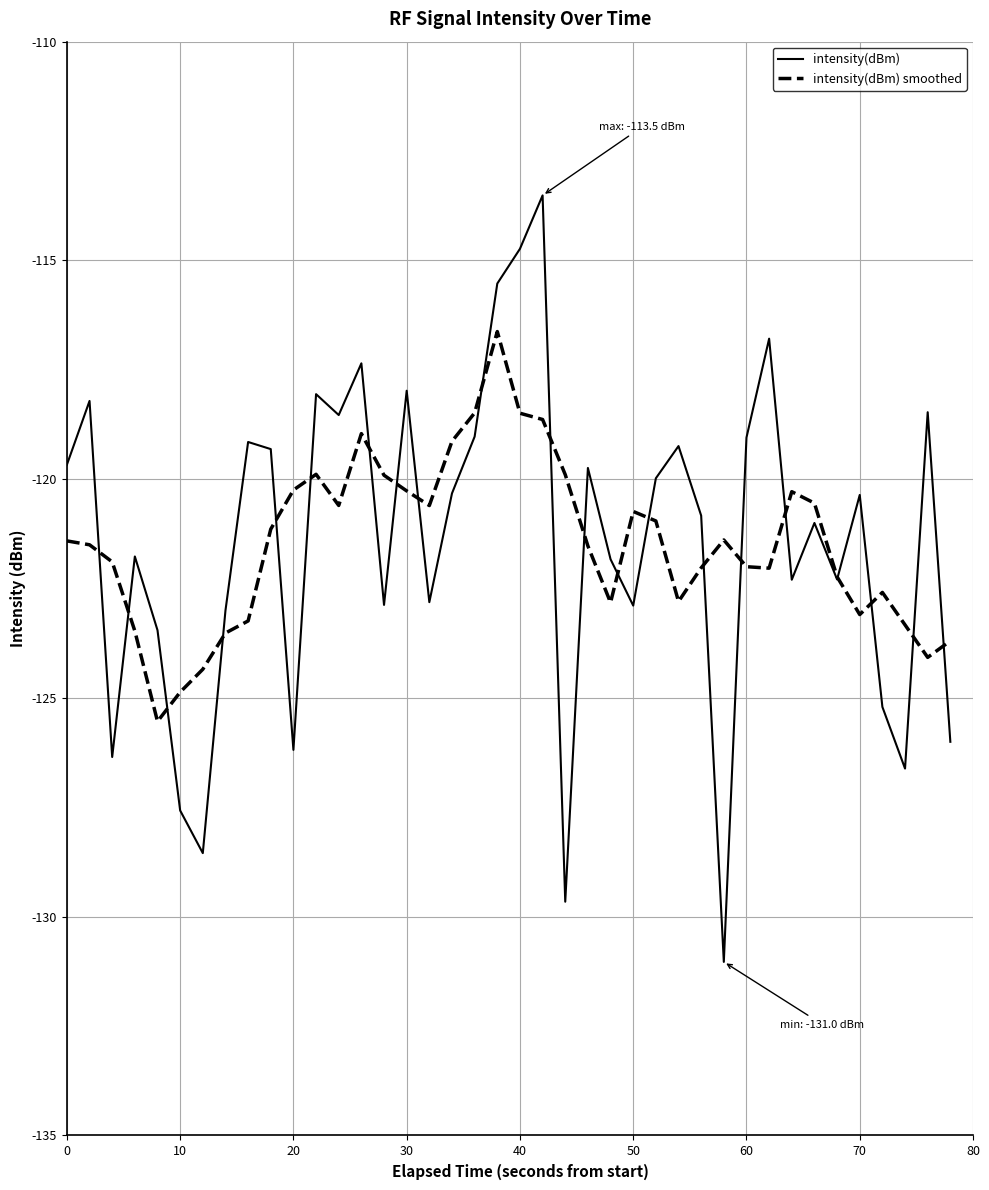

What is the greatest value displayed?

-113.5